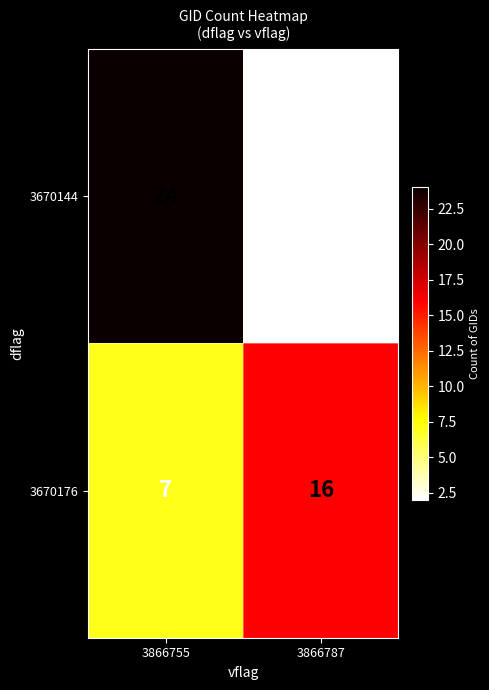

What is the difference between the maximum and minimum values in the 3670176 series?

9